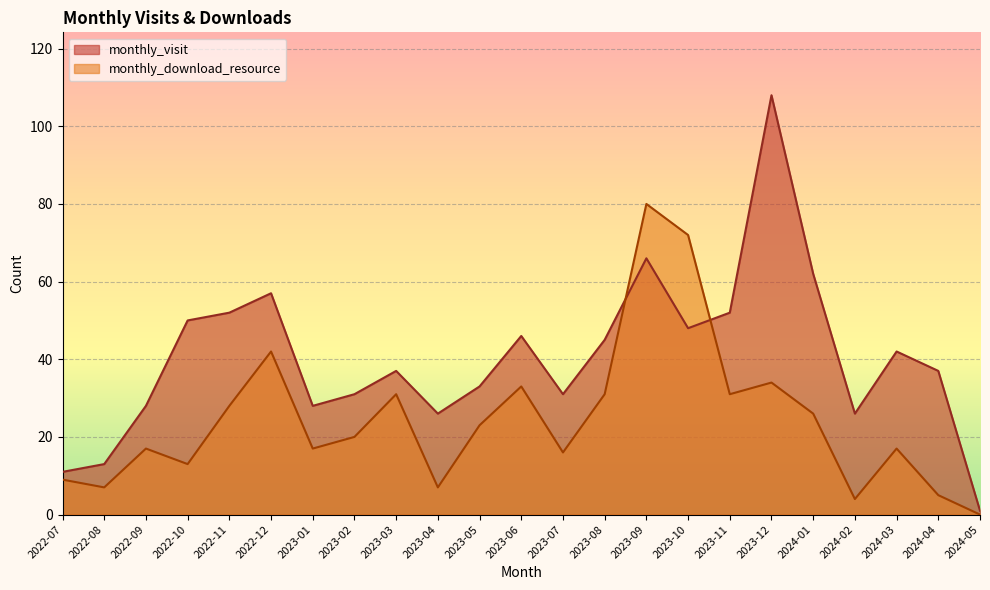

Rank the series by their maximum value, from highest to lowest.

monthly_visit, monthly_download_resource